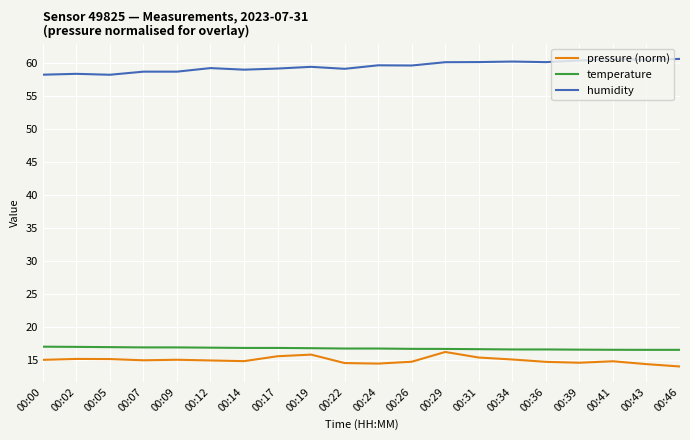

What is the sum of all temperature values?

334.6